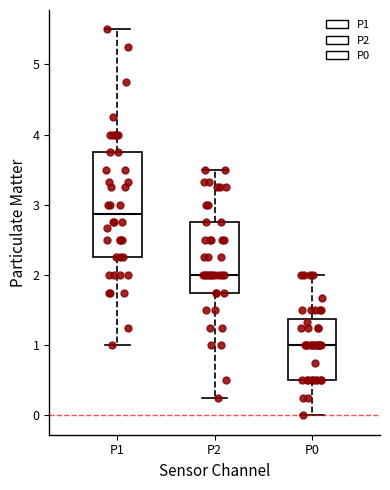

Which box is the tallest, from its lower edge to its upper edge?

P1